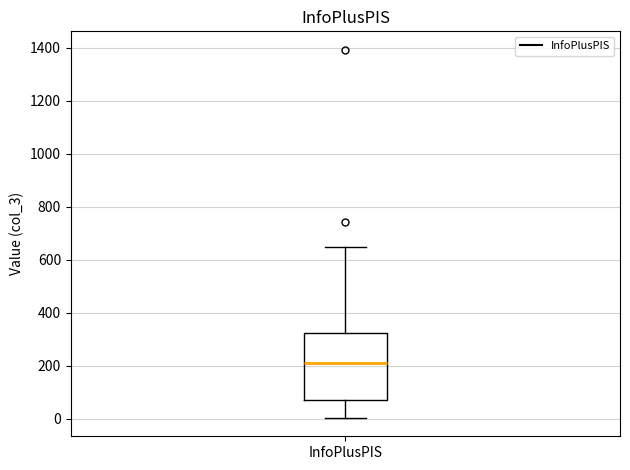

Read this box plot against the y-axis: the position of the median line, the range covered by the box, and the ends of both whiskers. The values are not printed on the chart, so give them approximately, as read against the axis.

median 220, box 80 to 320, whiskers 0 to 640